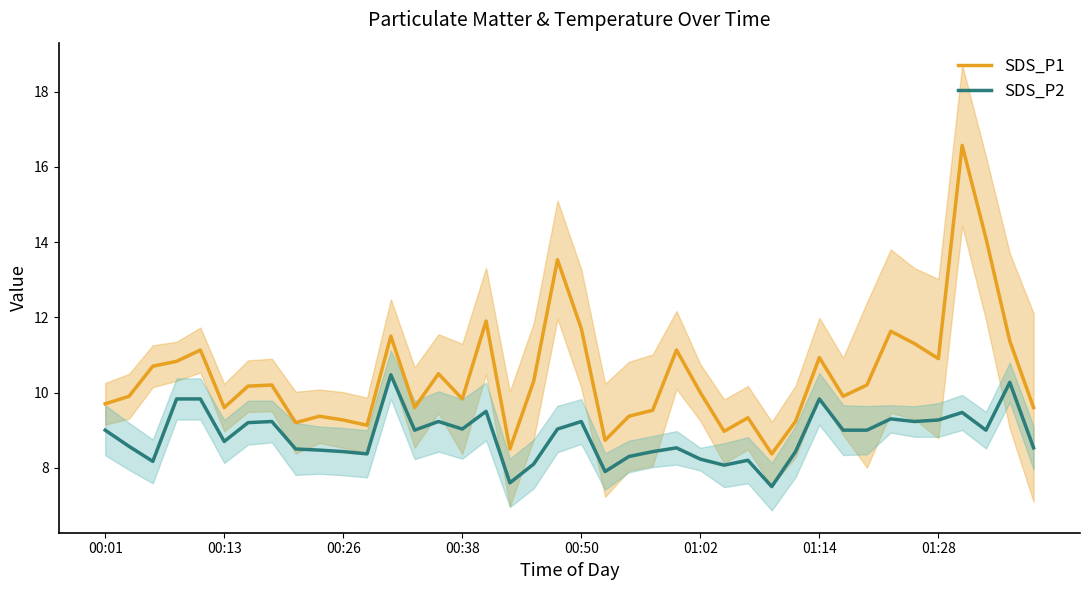

What is the highest value of the SDS_P2 series?

10.5